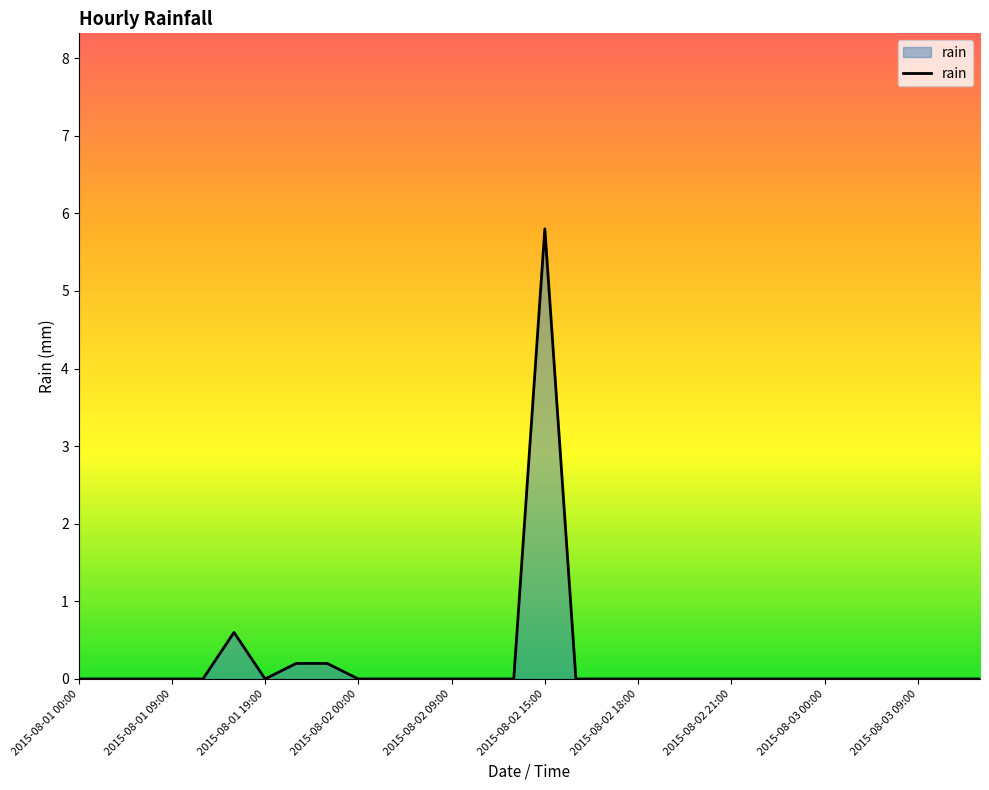

What is the maximum value shown in the chart?

5.8